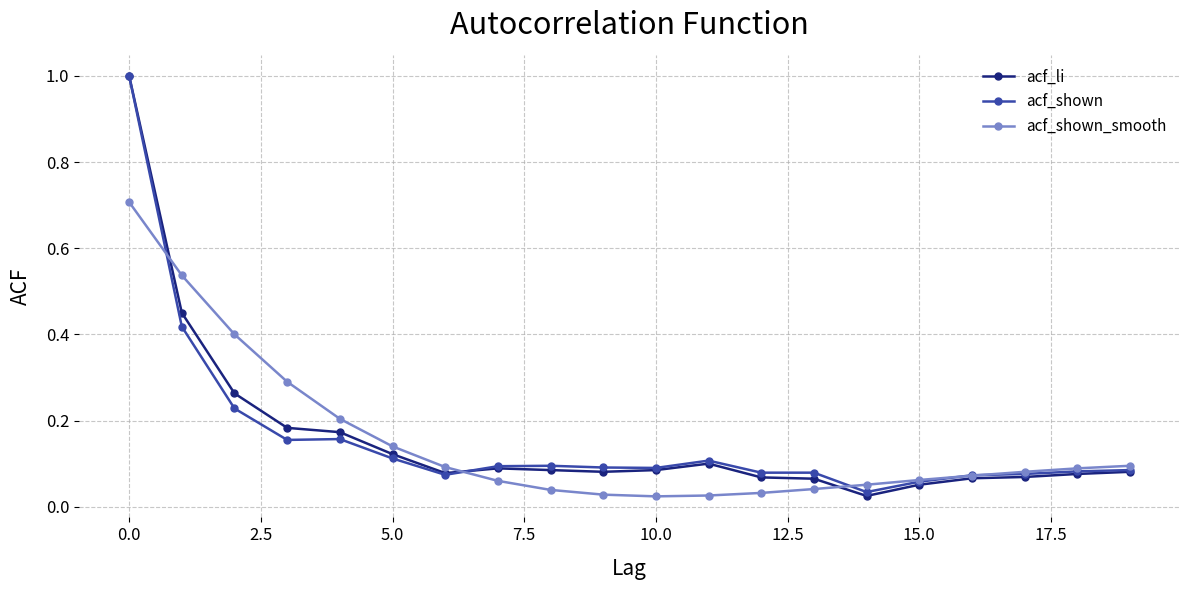

Which series has the widest spread of values?

acf_li